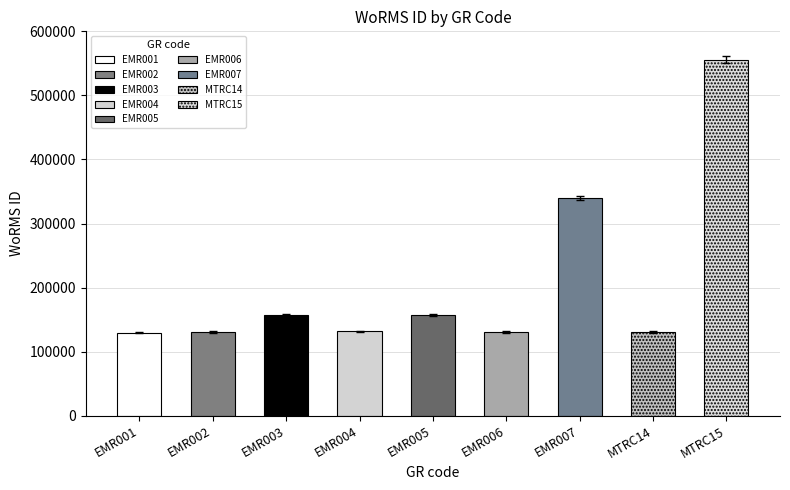

At which category does the chart reach its minimum across all series?

EMR001